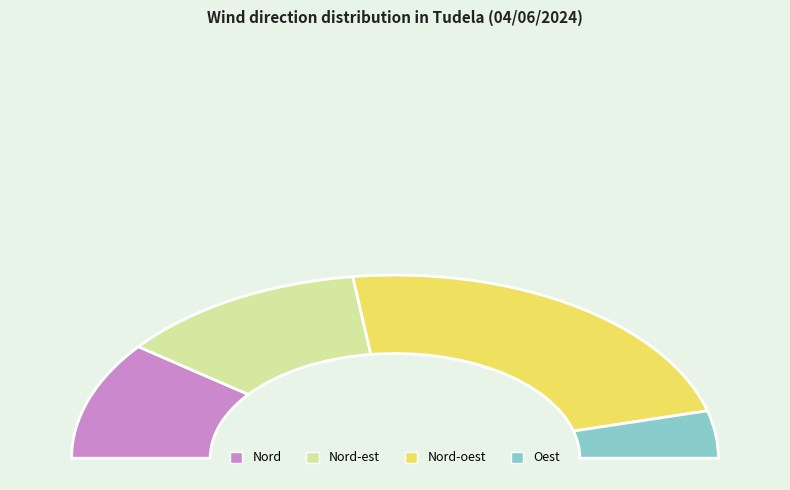

Is Oest the majority of the pie?

No